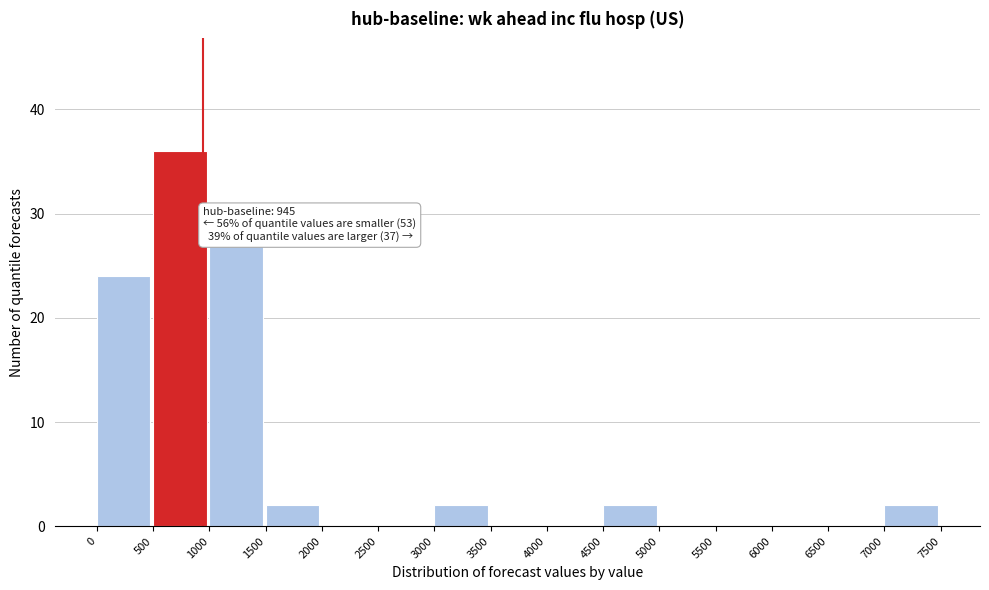

Over which range of the x-axis is the bar tallest?

500 to 1000